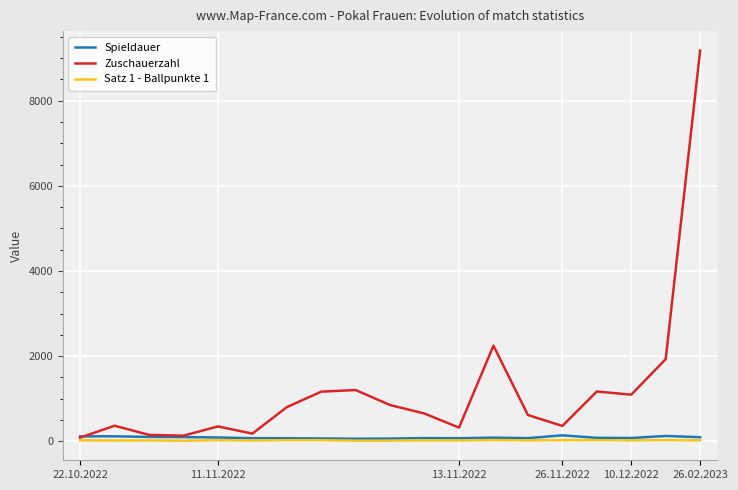

Which series has the largest total across all categories?

Zuschauerzahl